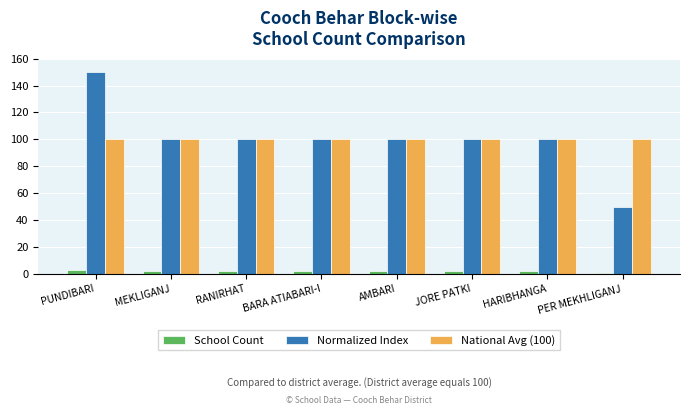

Rank the series by their maximum value, from lowest to highest.

School Count, National Avg (100), Normalized Index